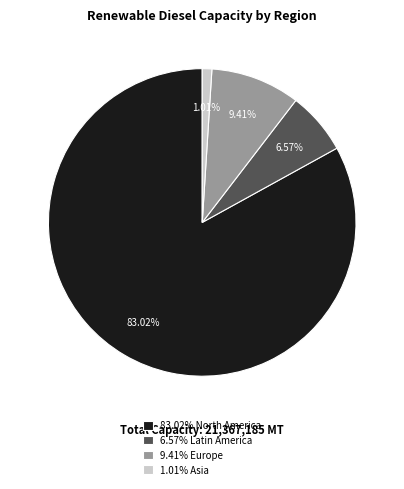

What is the ratio of the value at 9.41% Europe to the value at 6.57% Latin America?

1.4